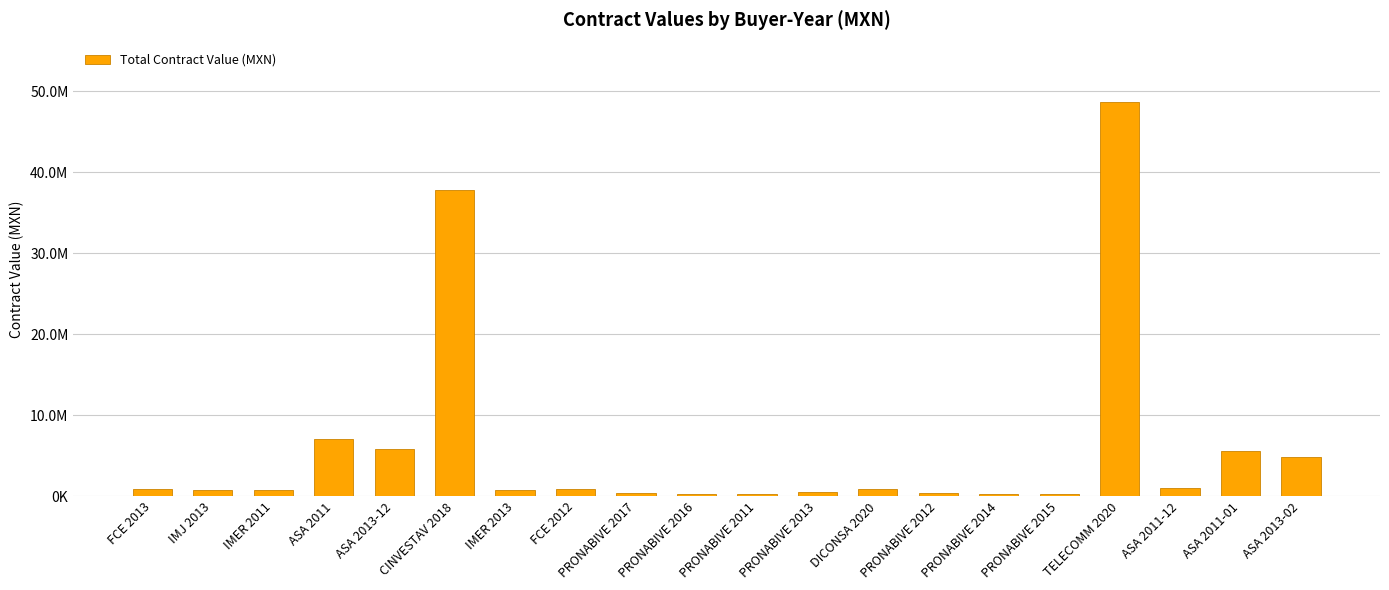

Rank the categories by value from lowest to highest.

PRONABIVE 2014, PRONABIVE 2011, PRONABIVE 2015, PRONABIVE 2016, PRONABIVE 2017, PRONABIVE 2012, PRONABIVE 2013, IMER 2013, IMER 2011, IMJ 2013, FCE 2013, DICONSA 2020, FCE 2012, ASA 2011-12, ASA 2013-02, ASA 2011-01, ASA 2013-12, ASA 2011, CINVESTAV 2018, TELECOMM 2020